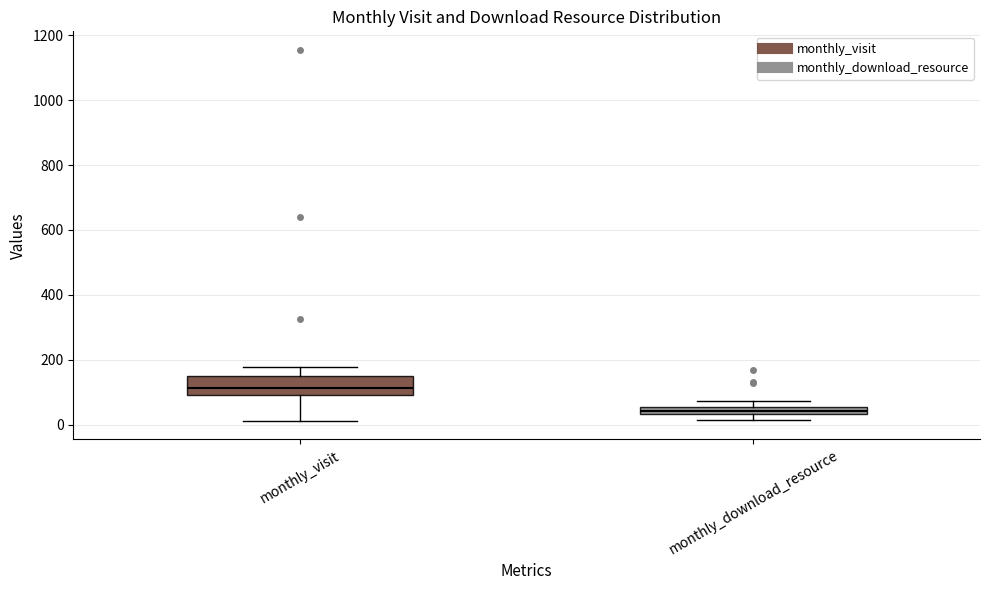

Which box's median line is the lowest?

monthly_download_resource